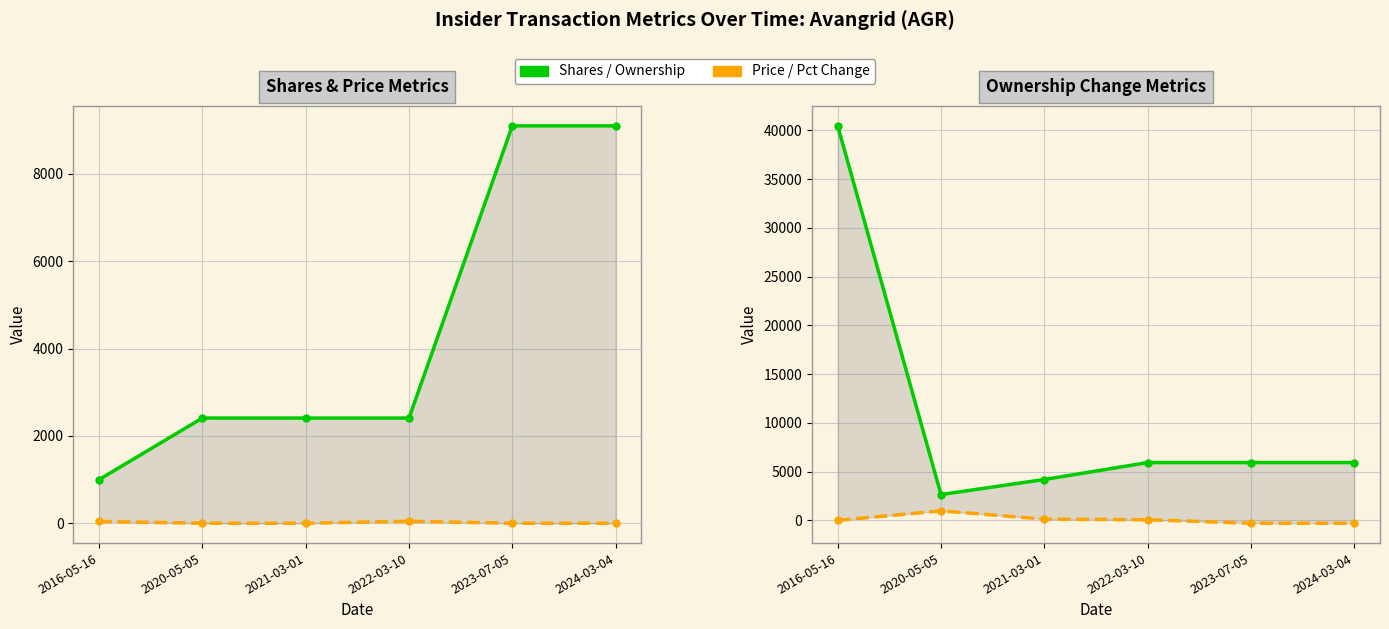

How many lines are shown in the chart?

4